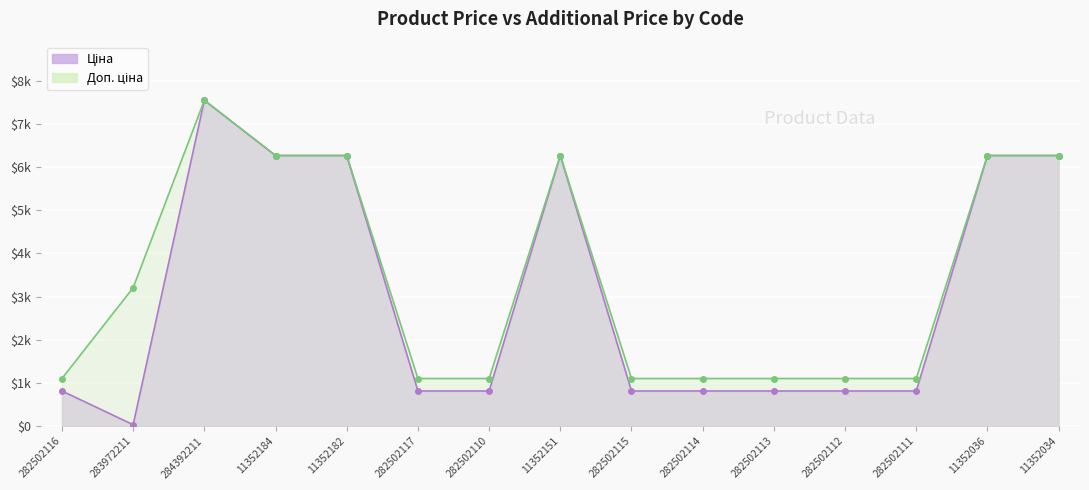

The Доп. ціна series shows 1649.1 at 11352036. True or false?

False